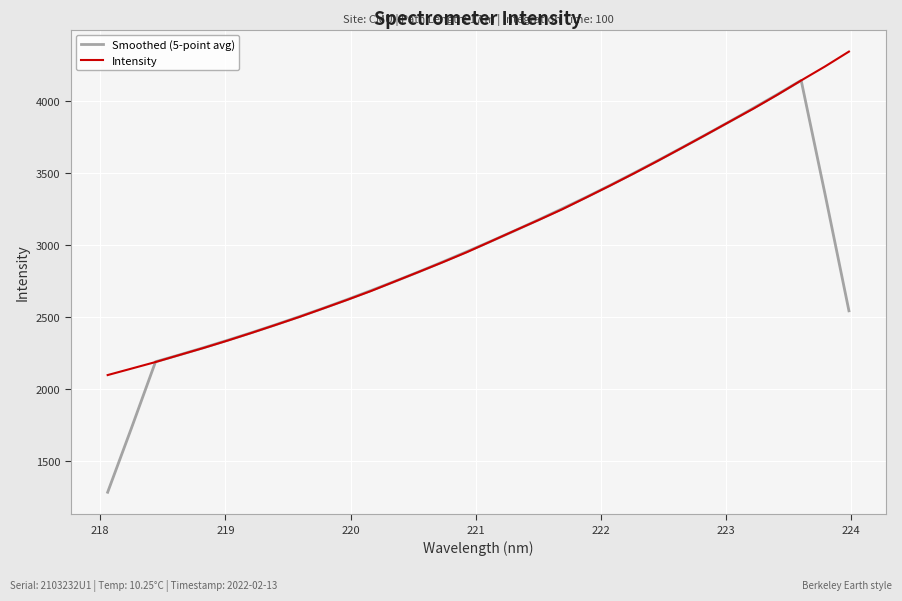

Which series has the largest range (max minus min)?

Smoothed (5-point avg)